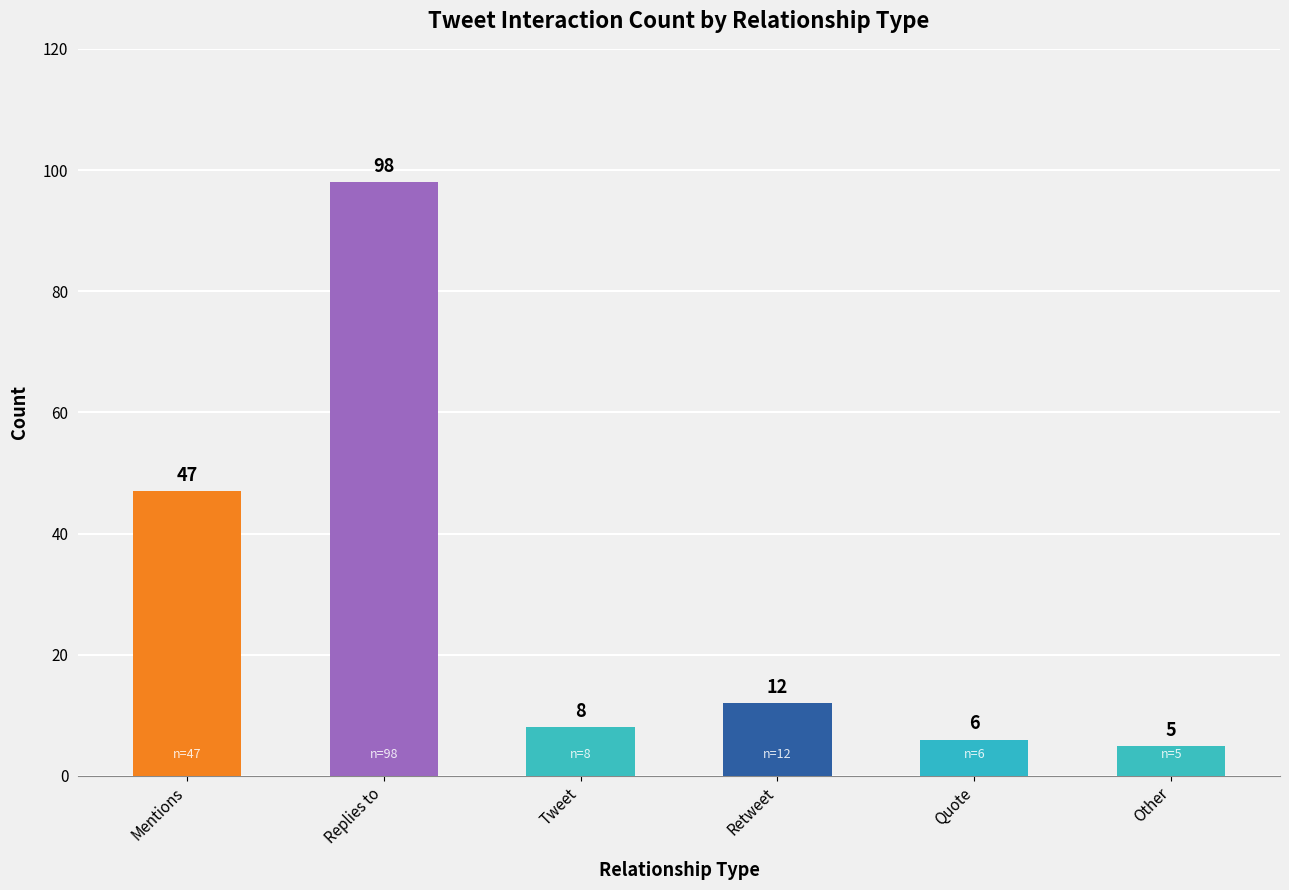

How many series are shown in this chart?

1